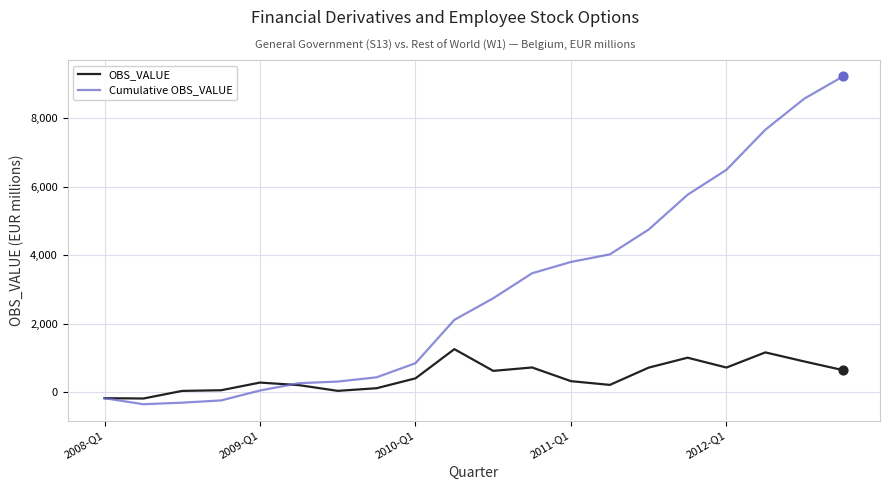

Which series has the widest spread of values?

Cumulative OBS_VALUE